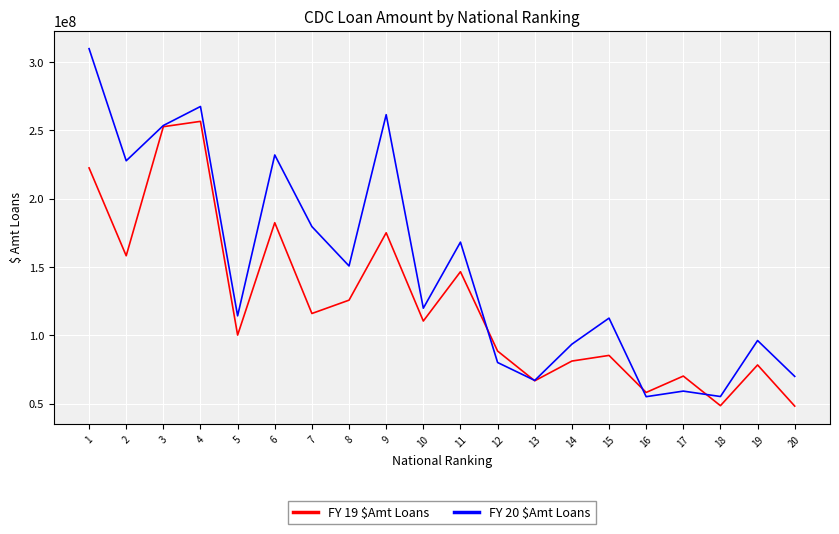

What is the maximum value for FY 20 $Amt Loans?

309920000